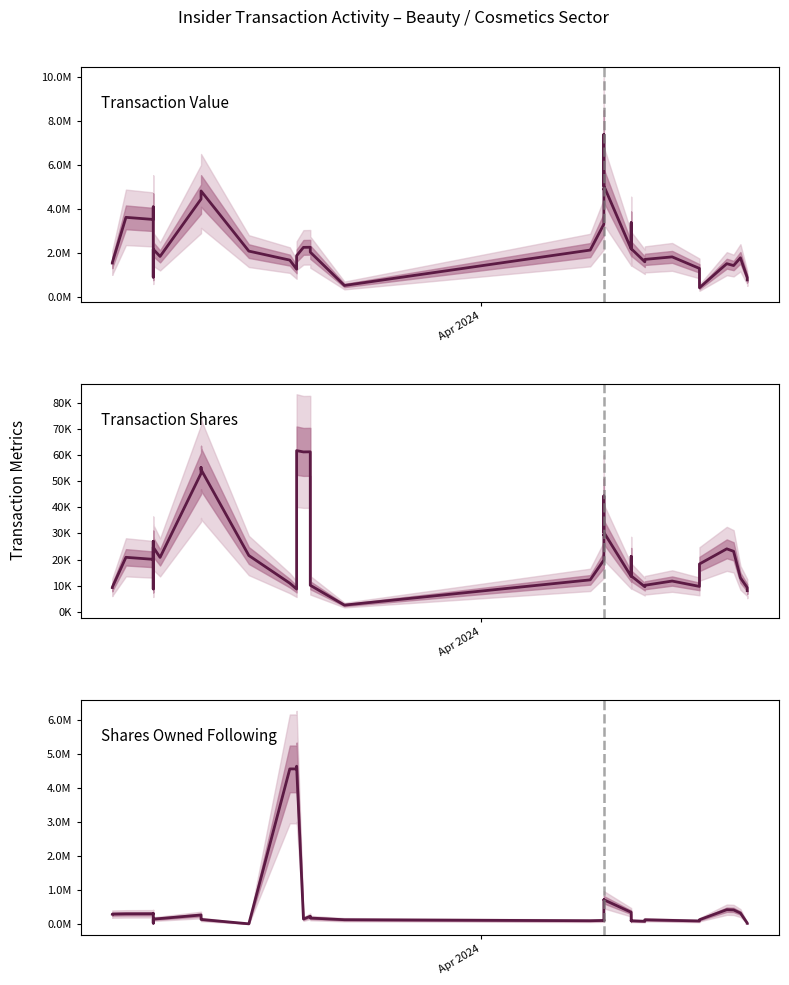

Is it true that Transaction Shares equals 16507.6 at 32?

False